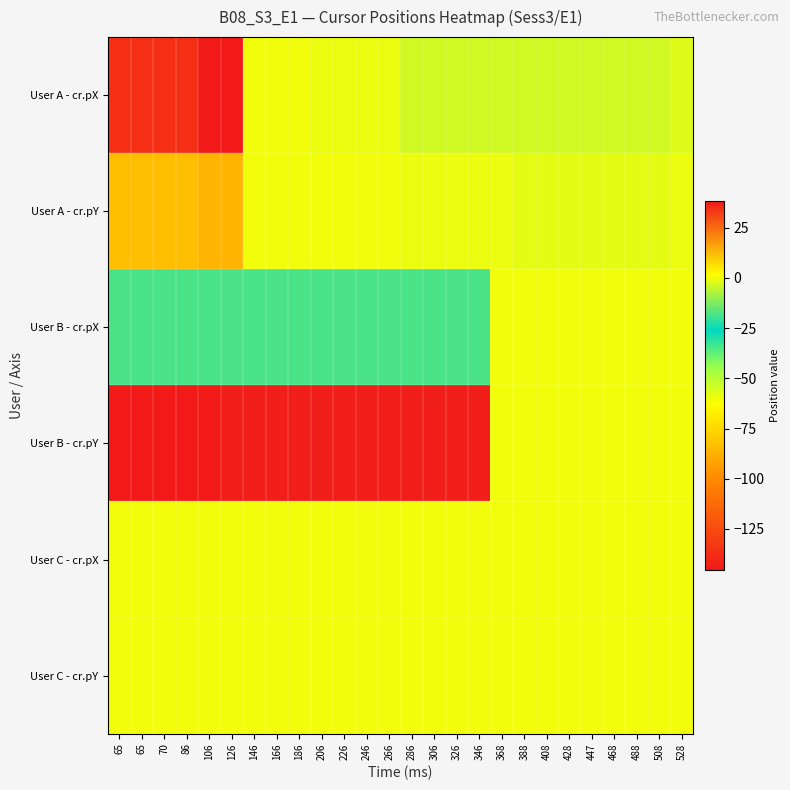

How many data points does each series have?

26